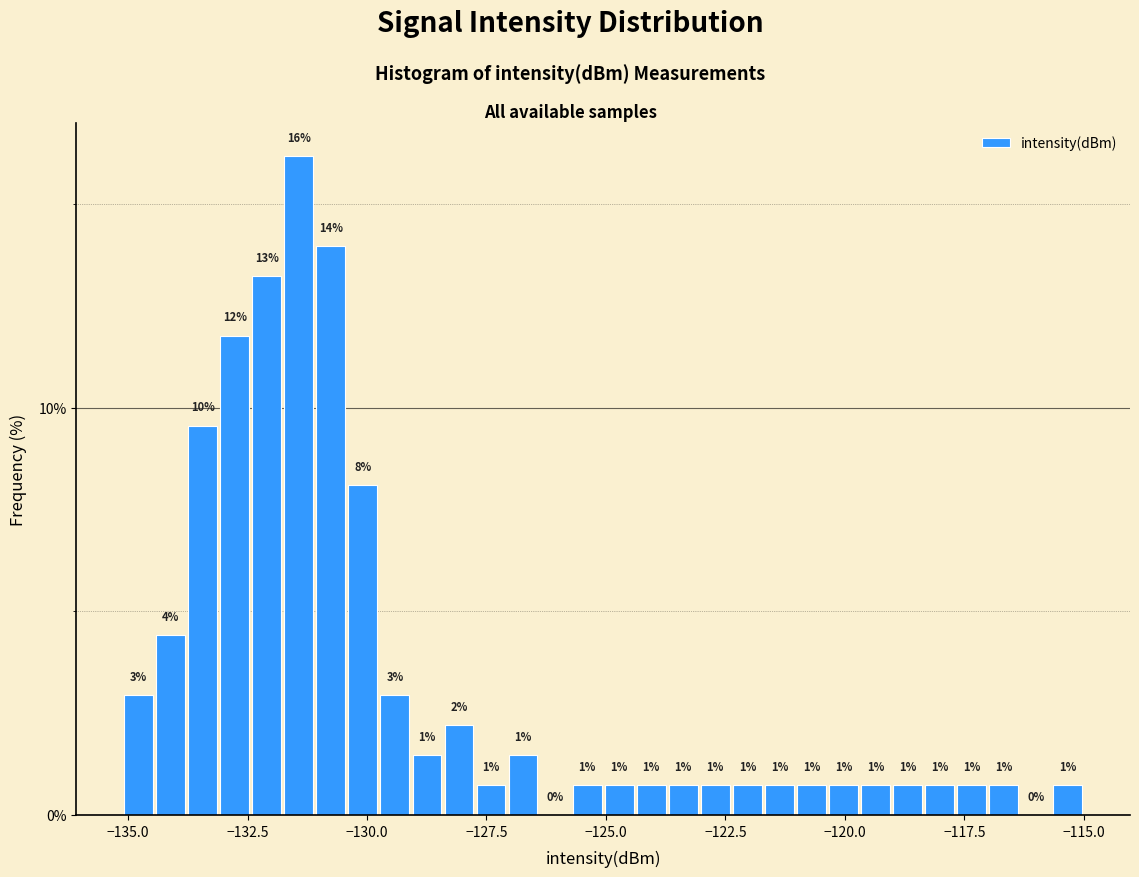

Around what value on the x-axis is the tallest bar? Give the approximate position of its centre, as read against the axis.

-131.5